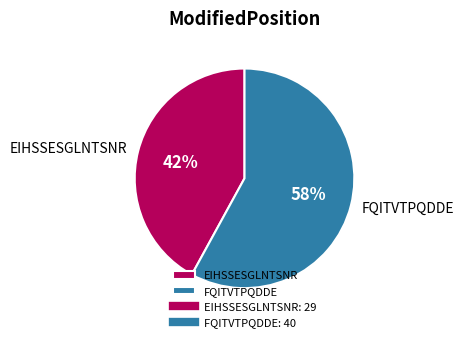

Which slice represents more than half of the pie?

FQITVTPQDDE